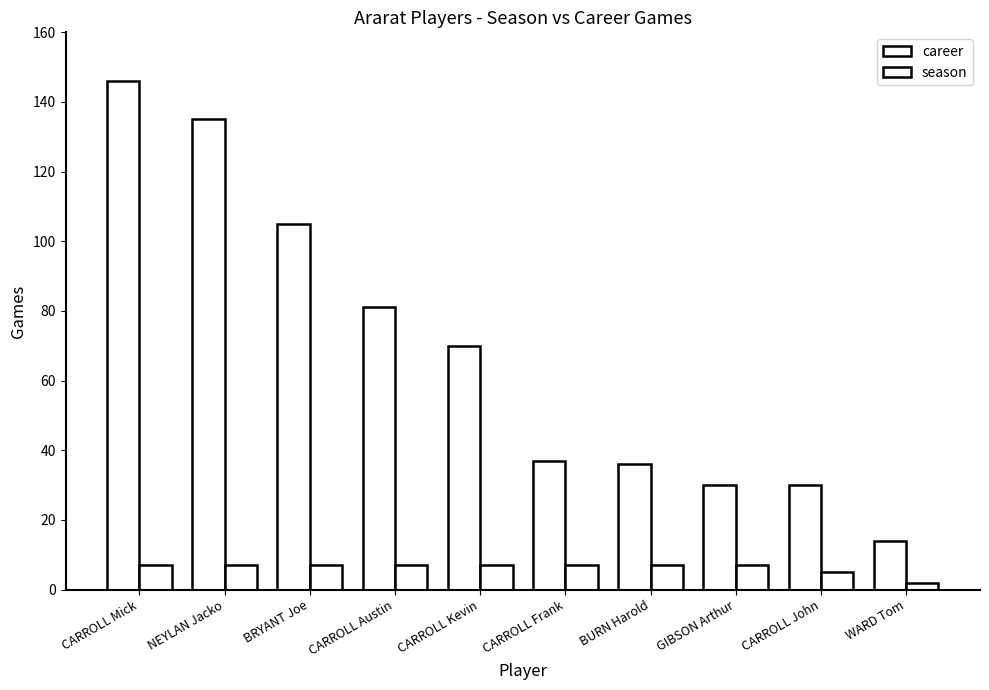

True or false: season has a value of 7 at CARROLL Austin.

True